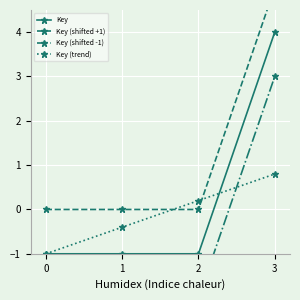

What is the difference between the maximum and second lowest values in the Key (trend) series?

1.2